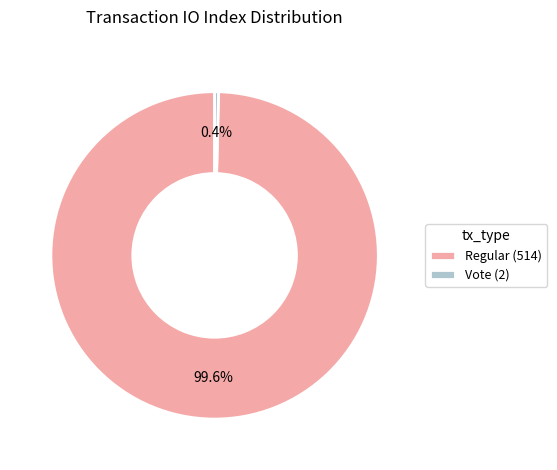

What is the total percentage of Regular (514) and Vote (2)?

100.0%